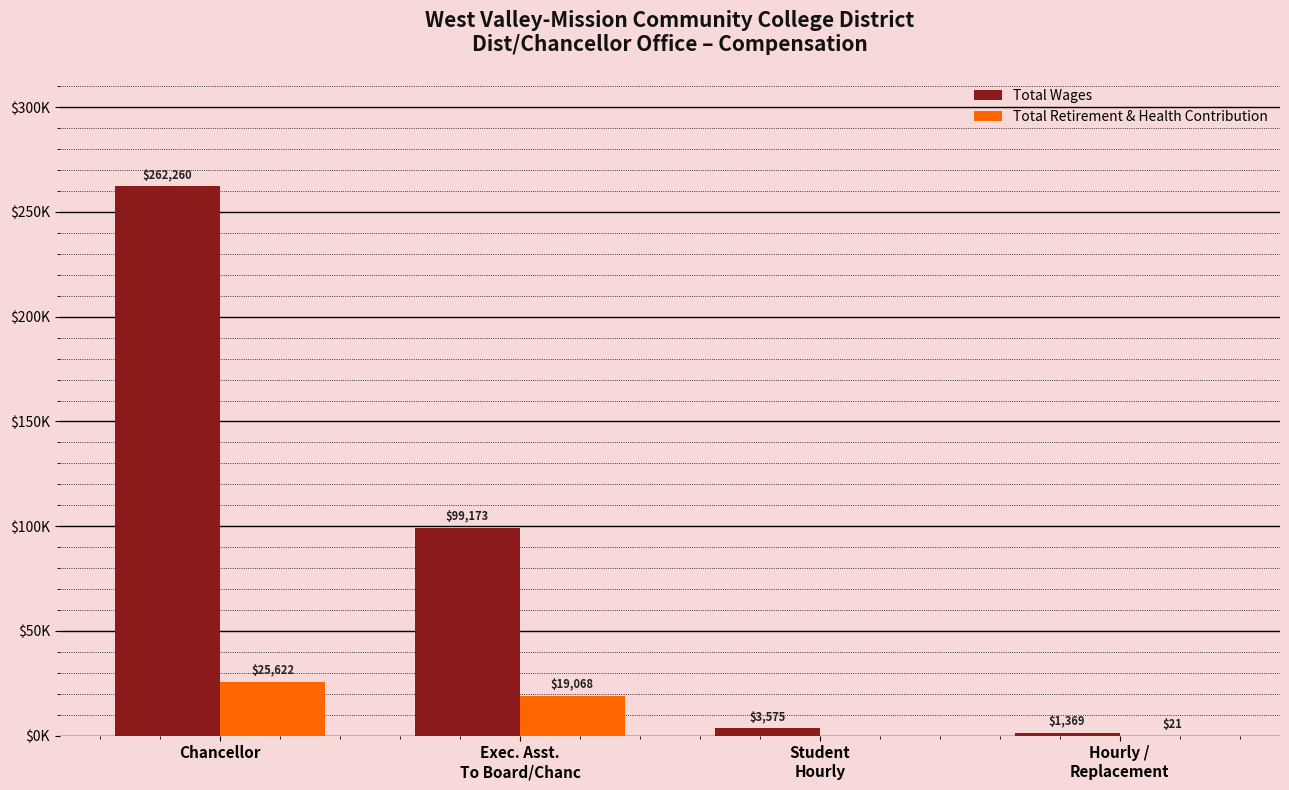

At how many categories does at least one series exceed 12682?

2